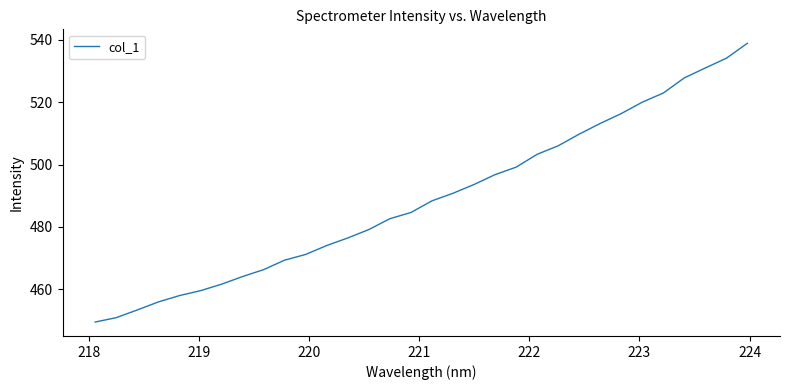

What is the difference between the maximum and minimum values?

89.5